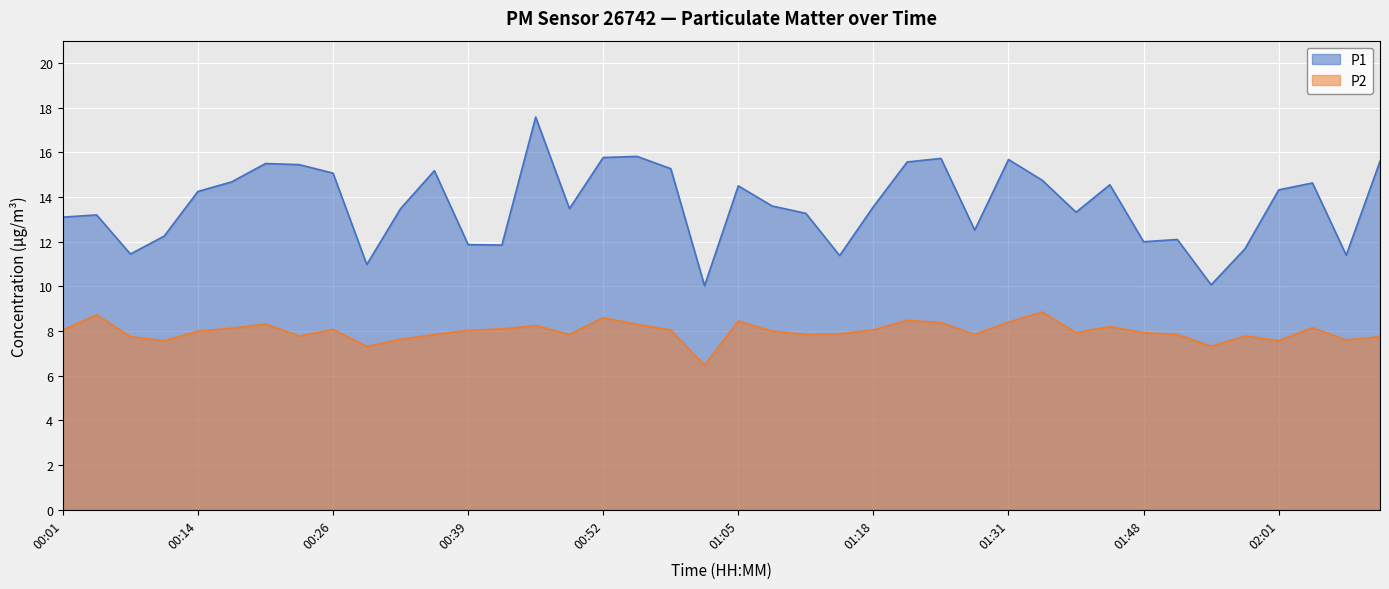

Reading right to left, transcribe all the data shown in this chart.

P1: 15.6	11.4	14.6	14.3	11.7	10.1	12.1	12.0	14.6	13.3	14.8	15.7	12.5	15.7	15.6	13.6	11.4	13.3	13.6	14.5	10.0	15.3	15.8	15.8	13.5	17.6	11.8	11.9	15.2	13.5	11.0	15.1	15.4	15.5	14.7	14.2	12.2	11.4	13.2	13.1
P2: 7.8	7.6	8.2	7.6	7.8	7.3	7.8	7.9	8.2	7.9	8.8	8.4	7.8	8.4	8.5	8.1	7.9	7.8	8.0	8.4	6.5	8.1	8.3	8.6	7.8	8.2	8.1	8.0	7.8	7.6	7.3	8.1	7.8	8.3	8.1	8.0	7.6	7.8	8.7	8.1